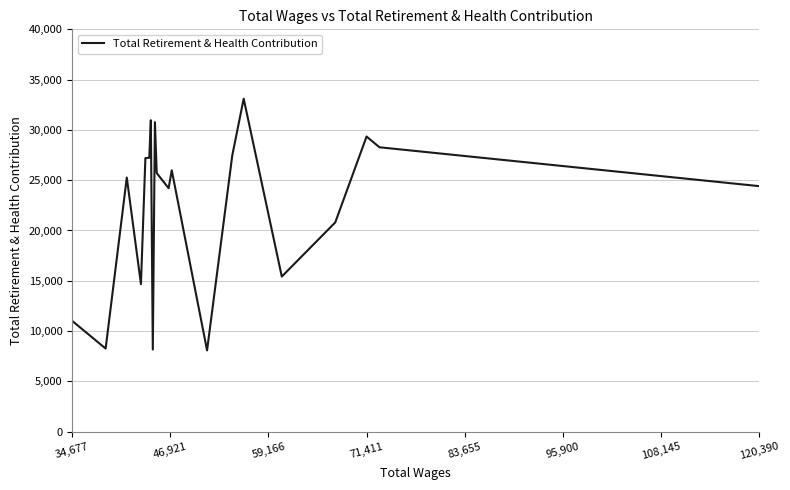

What is the greatest value displayed?

33103